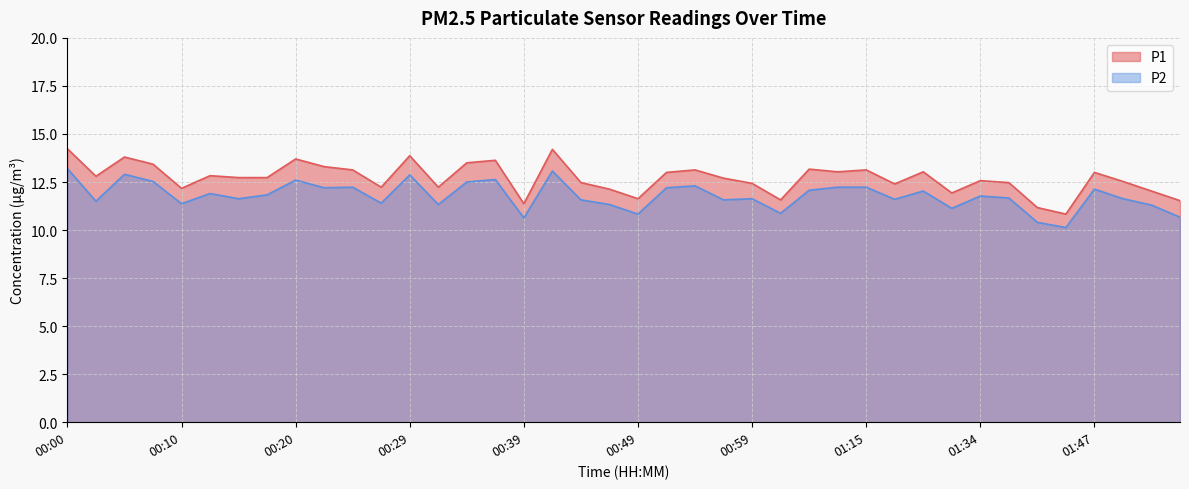

Reading left to right, what are all the values shown in this chart?

P1: 14.2	12.8	13.8	13.4	12.2	12.8	12.7	12.7	13.7	13.3	13.1	12.2	13.9	12.2	13.5	13.6	11.4	14.2	12.5	12.1	11.6	13.0	13.1	12.7	12.4	11.6	13.2	13.0	13.1	12.4	13.0	11.9	12.6	12.5	11.2	10.8	13.0	12.5	12.0	11.5
P2: 13.2	11.5	12.9	12.5	11.4	11.9	11.6	11.8	12.6	12.2	12.2	11.4	12.9	11.3	12.5	12.6	10.6	13.1	11.6	11.3	10.8	12.2	12.3	11.6	11.6	10.9	12.1	12.2	12.2	11.6	12.0	11.1	11.8	11.7	10.4	10.1	12.1	11.6	11.3	10.7